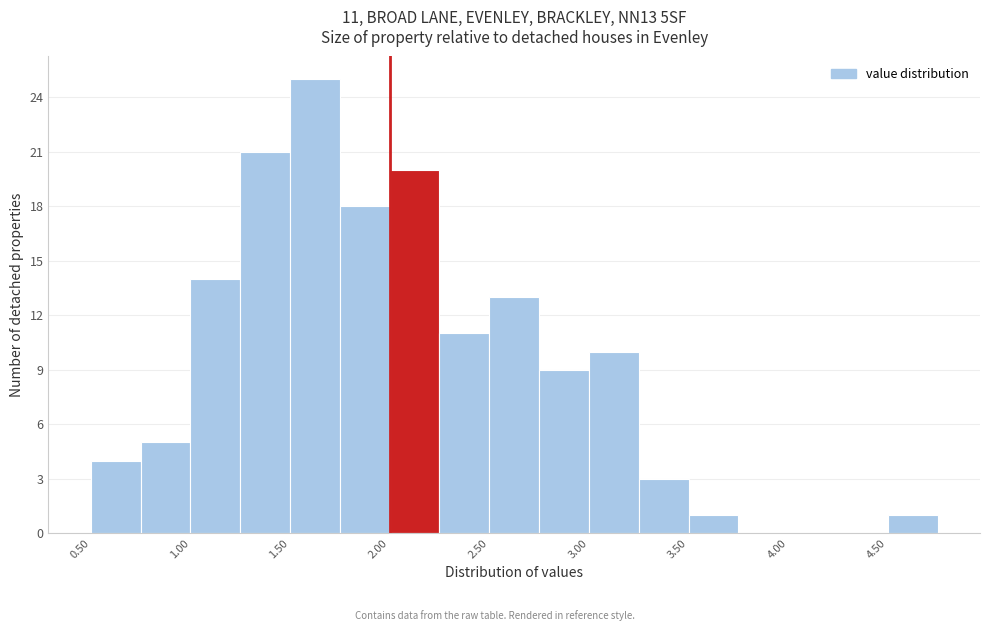

Which range on the x-axis has the tallest bar?

1.50 to 1.75